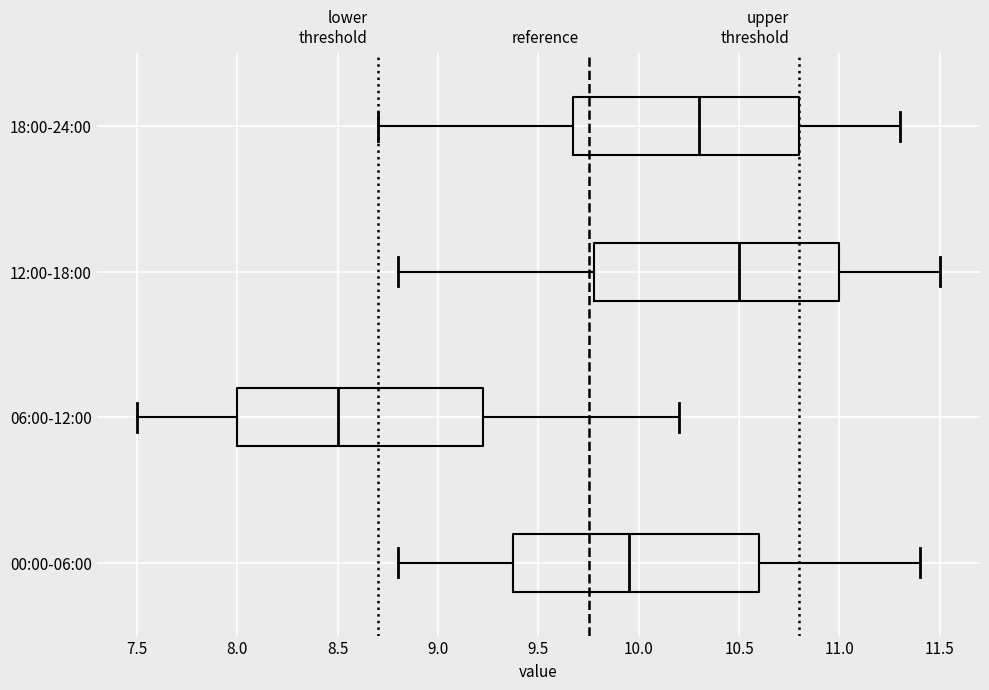

Reading bottom to top, read every box against the x-axis: the position of its median line, the range the box covers, and the ends of its whiskers. The values are not printed on the chart, so give them approximately, as read against the axis.

00:00-06:00: median 9.95, box 9.40 to 10.60, whiskers 8.80 to 11.40
06:00-12:00: median 8.50, box 8.00 to 9.25, whiskers 7.50 to 10.20
12:00-18:00: median 10.50, box 9.80 to 11.00, whiskers 8.80 to 11.50
18:00-24:00: median 10.30, box 9.70 to 10.80, whiskers 8.70 to 11.30